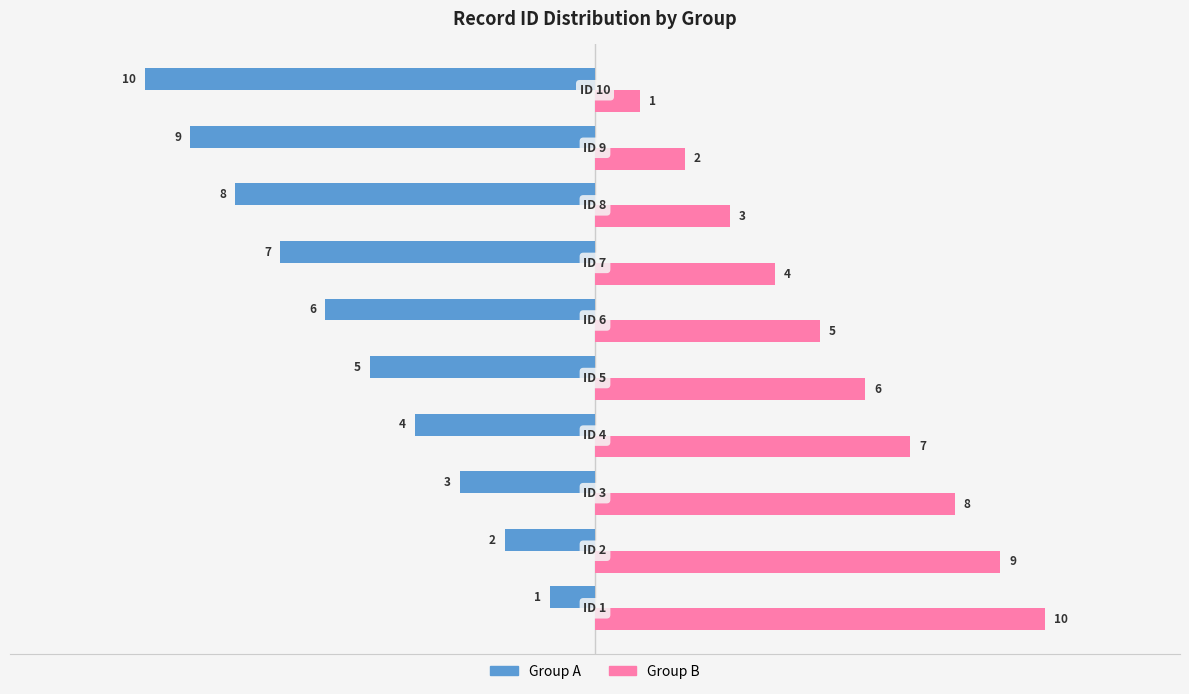

Rank the series by their average value, from lowest to highest.

Group A, Group B